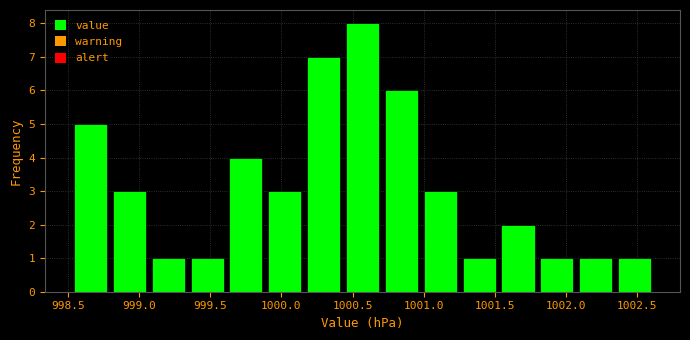

Over which range of the x-axis is the bar tallest?

1000.45 to 1000.70